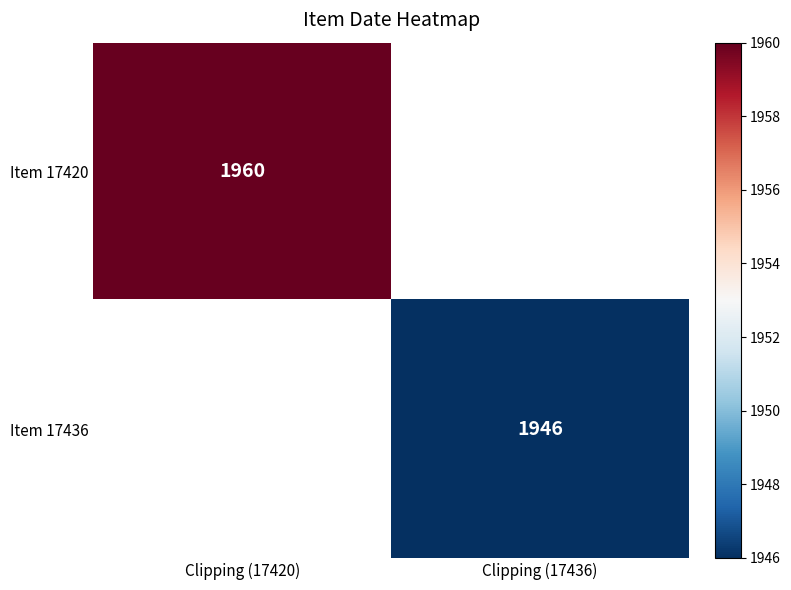

The Item 17420 series shows 1960 at Clipping (17420). True or false?

True